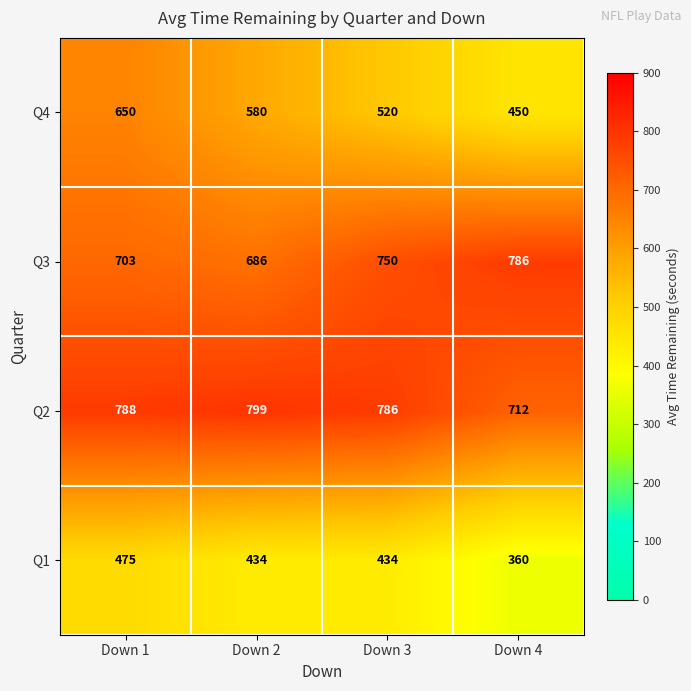

What is the smallest value displayed?

360